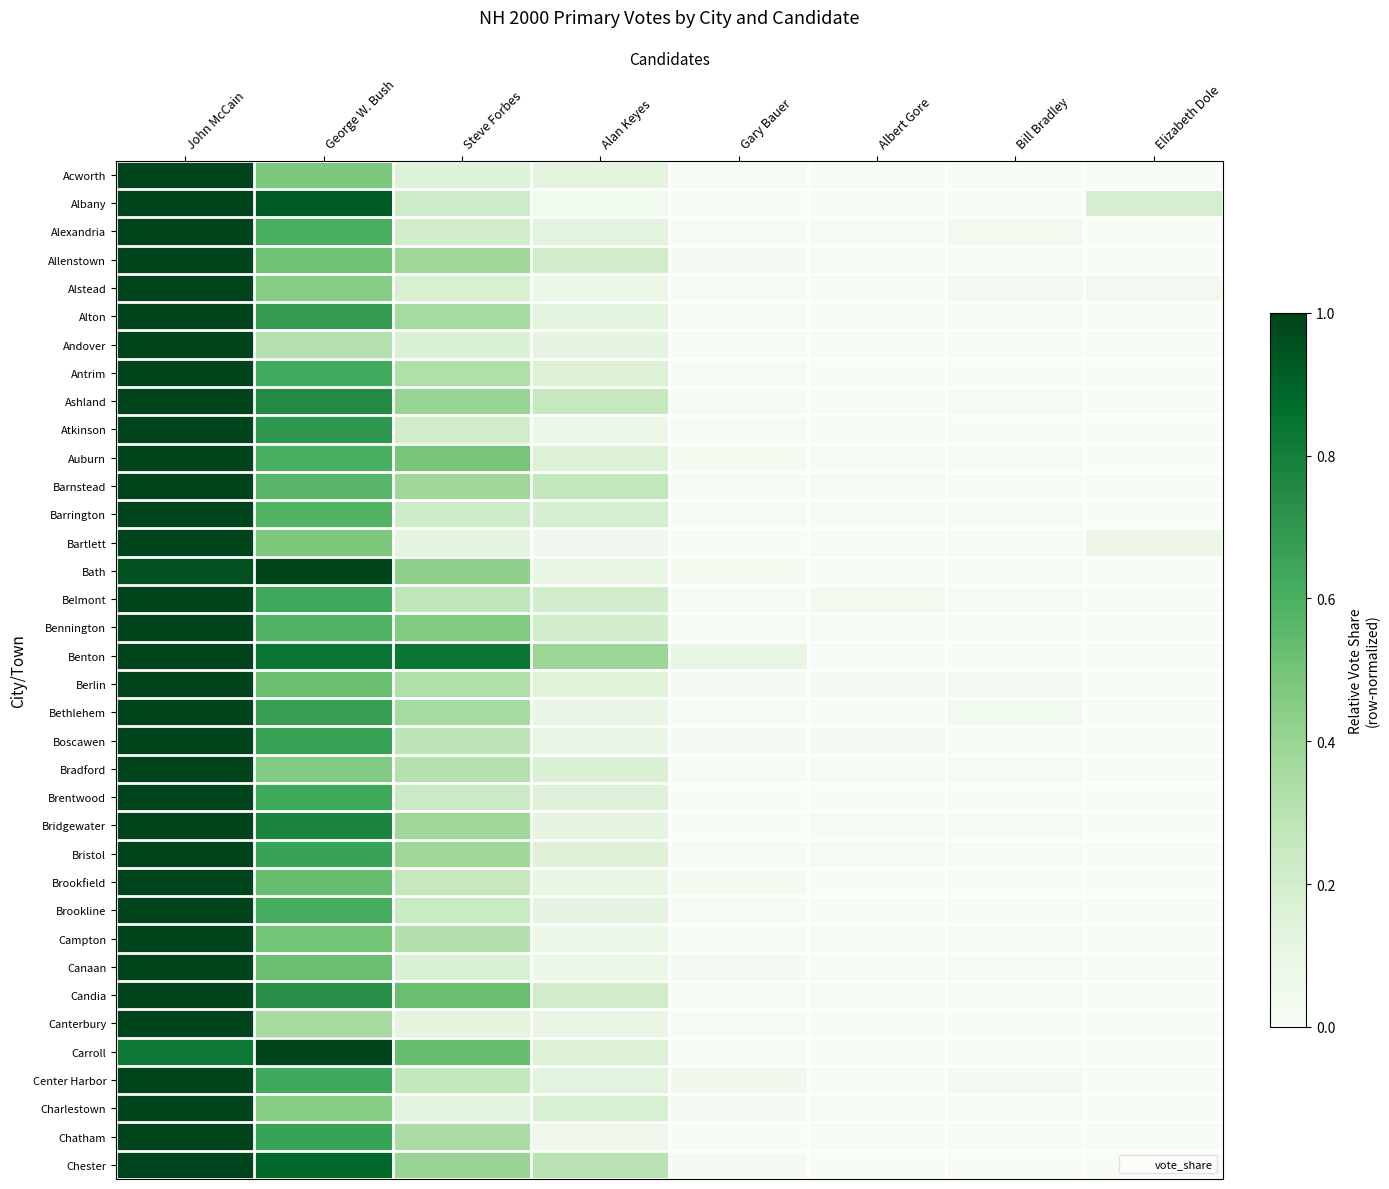

At which category is the sum across all series the highest?

John McCain